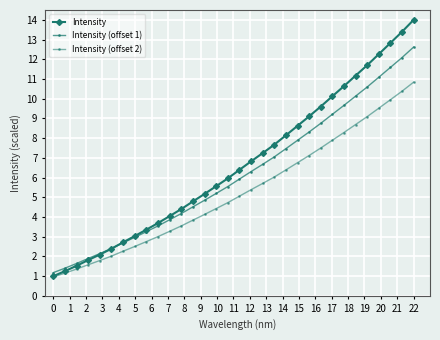

How many data points in Intensity (offset 2) are less than 5?

16